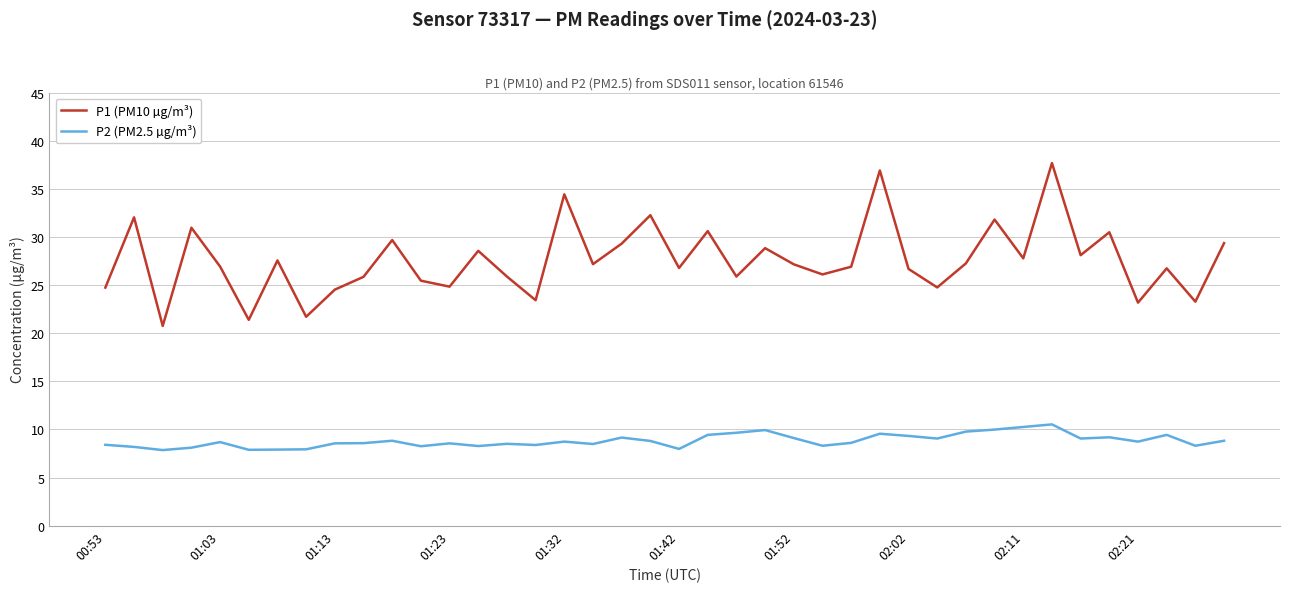

Which series has the widest spread of values?

P1 (PM10 µg/m³)